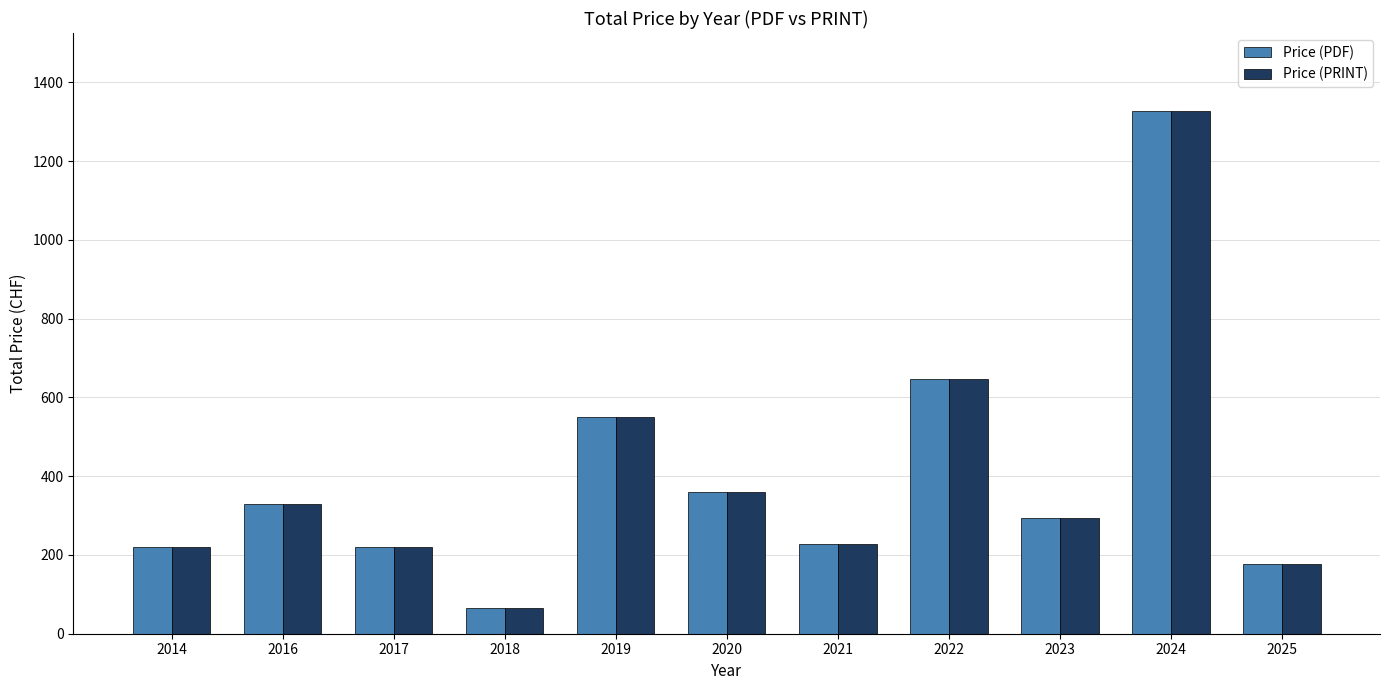

At which category is the sum across all series the highest?

2024